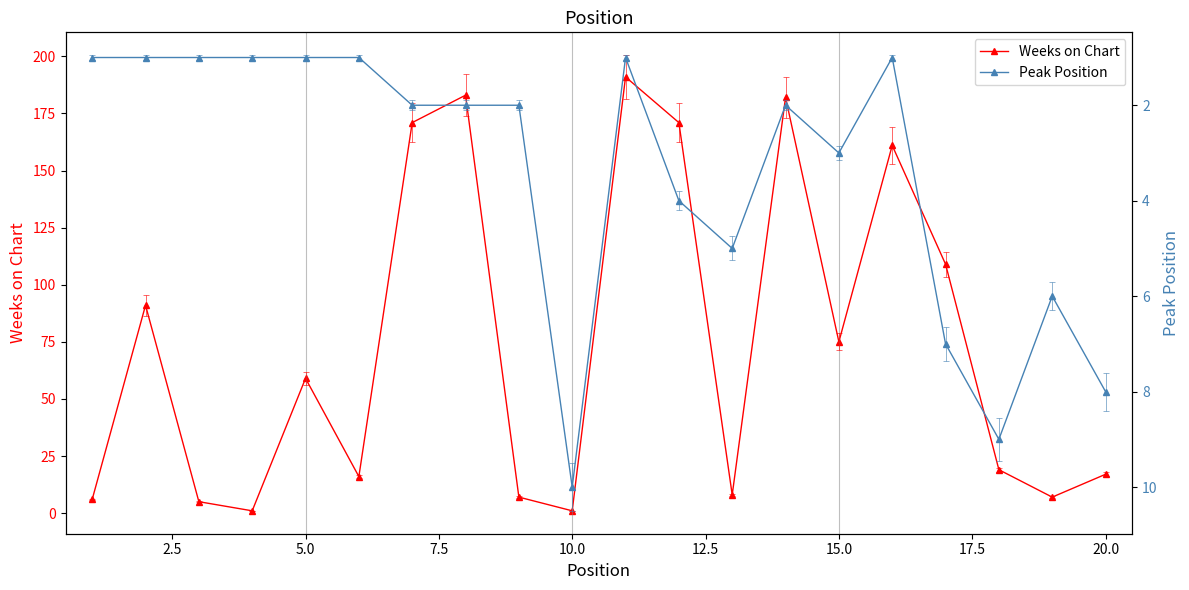

True or false: Weeks on Chart has more than 2 points higher than both neighbors.

True